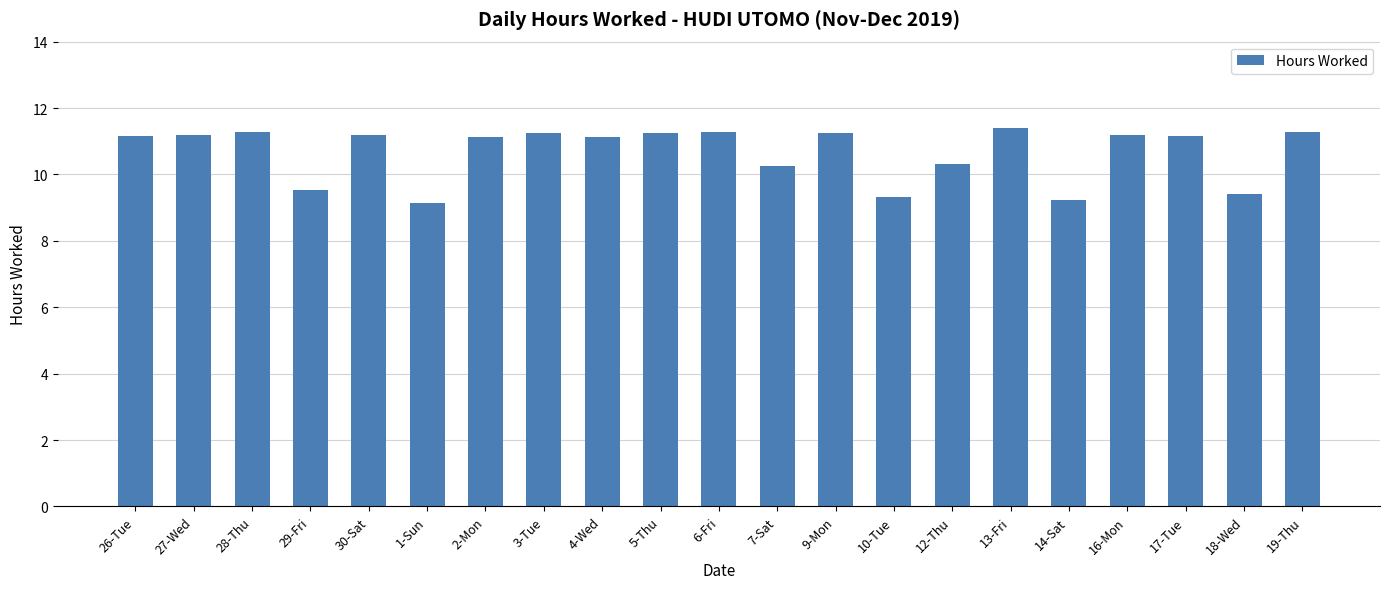

At which label does the data first exceed 11?

26-Tue